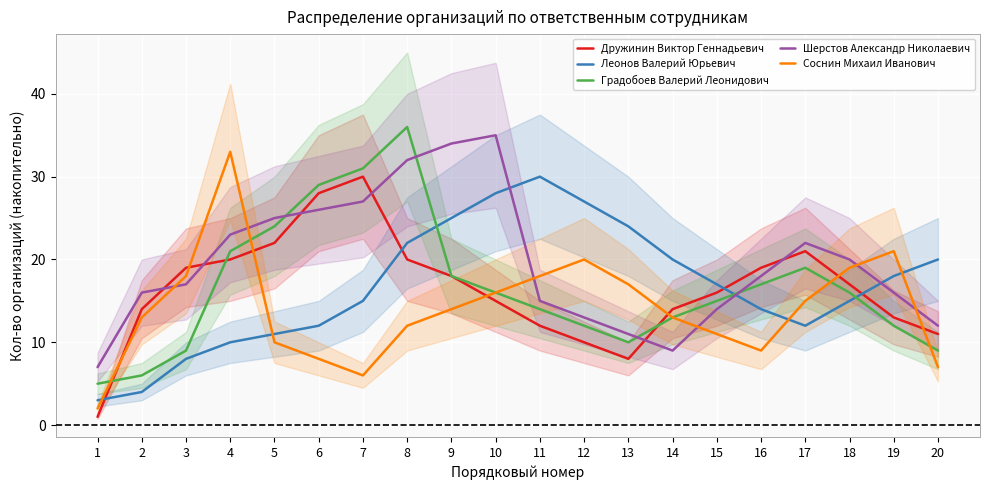

Between 1 and 12, which series saw the biggest shift?

Леонов Валерий Юрьевич